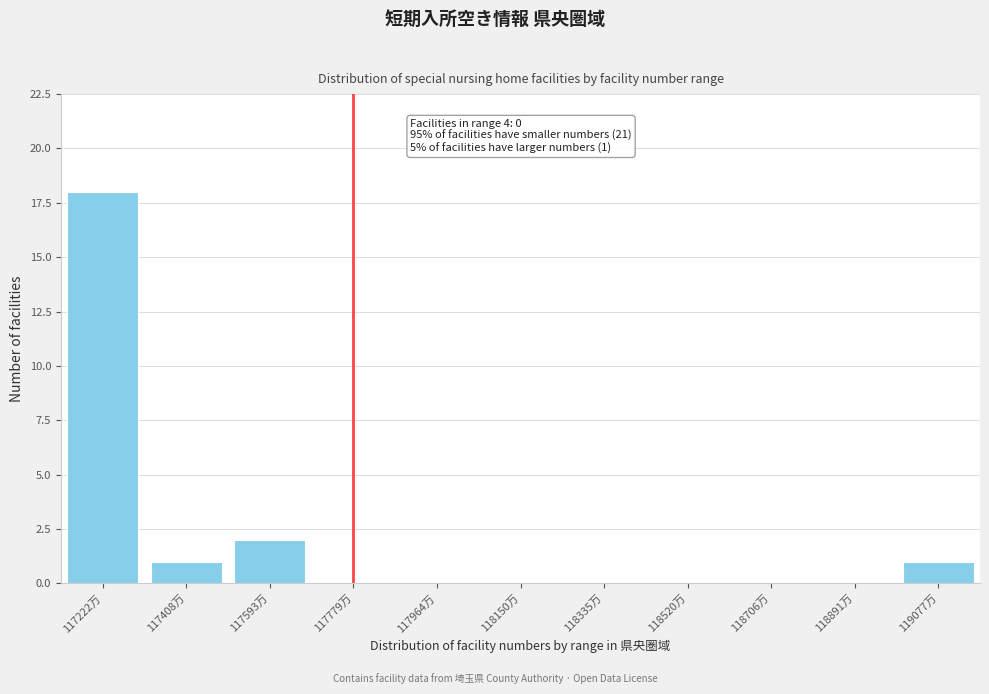

Reading right to left, what are all the values shown in this chart?

119077万=1	118891万=0	118706万=0	118520万=0	118335万=0	118150万=0	117964万=0	117779万=0	117593万=2	117408万=1	117222万=18